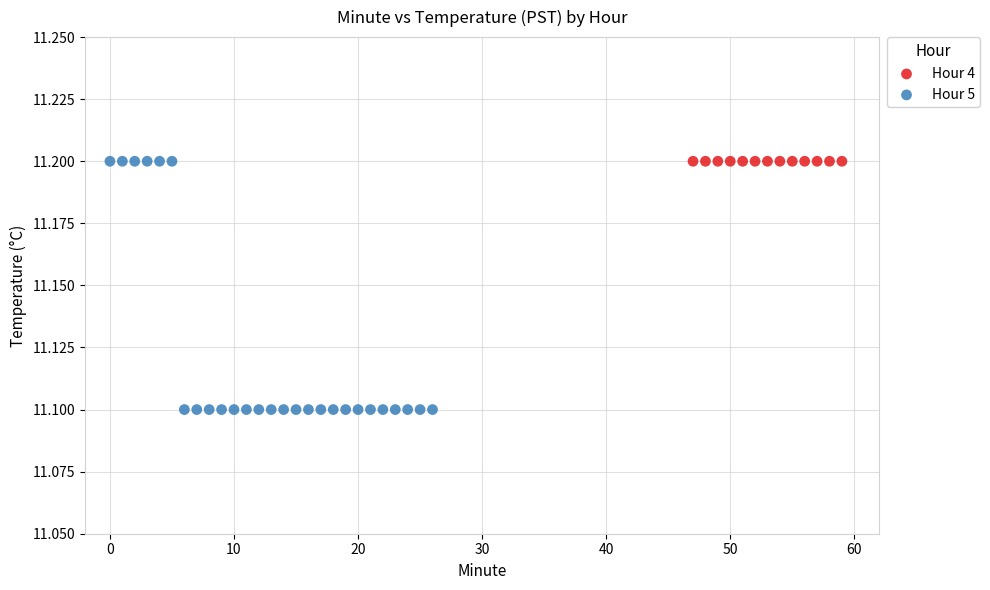

Which series contains the lowest Y value?

Hour 5